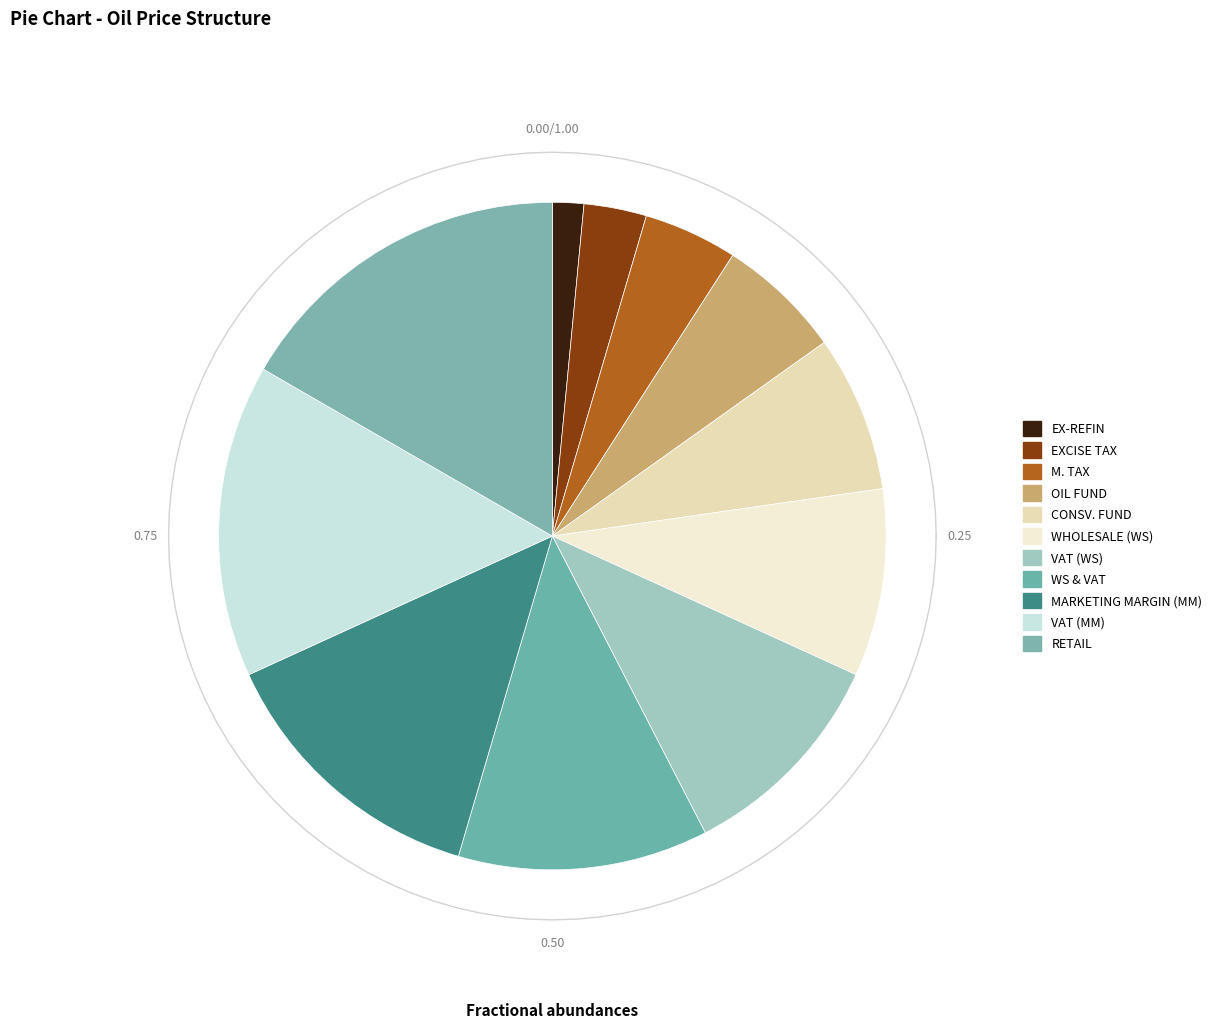

To the nearest percent, what is the average slice percentage?

9%